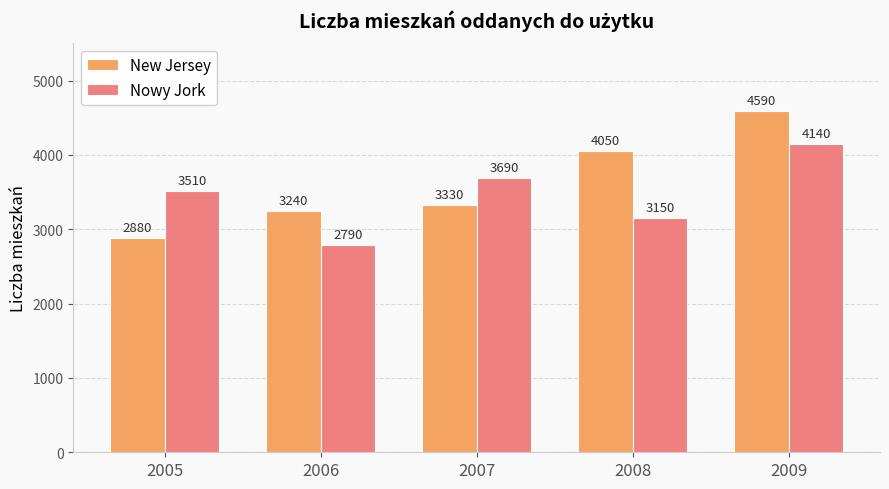

The New Jersey series shows 7200 at 2008. True or false?

False